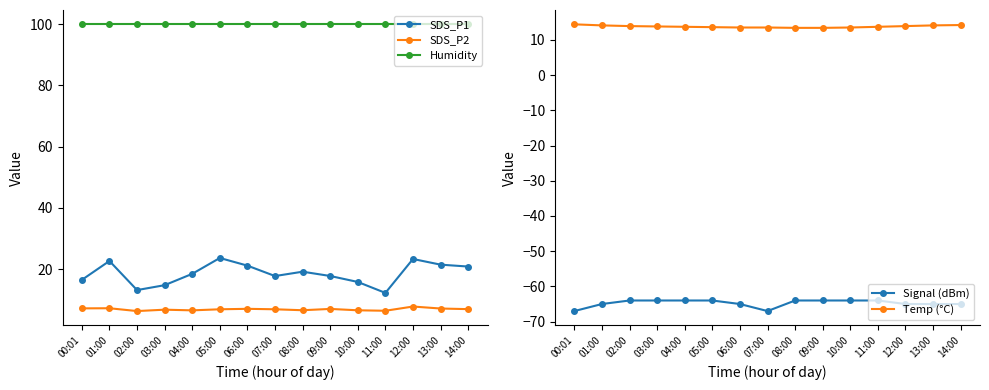

Which category has the highest value across all series?

00:01